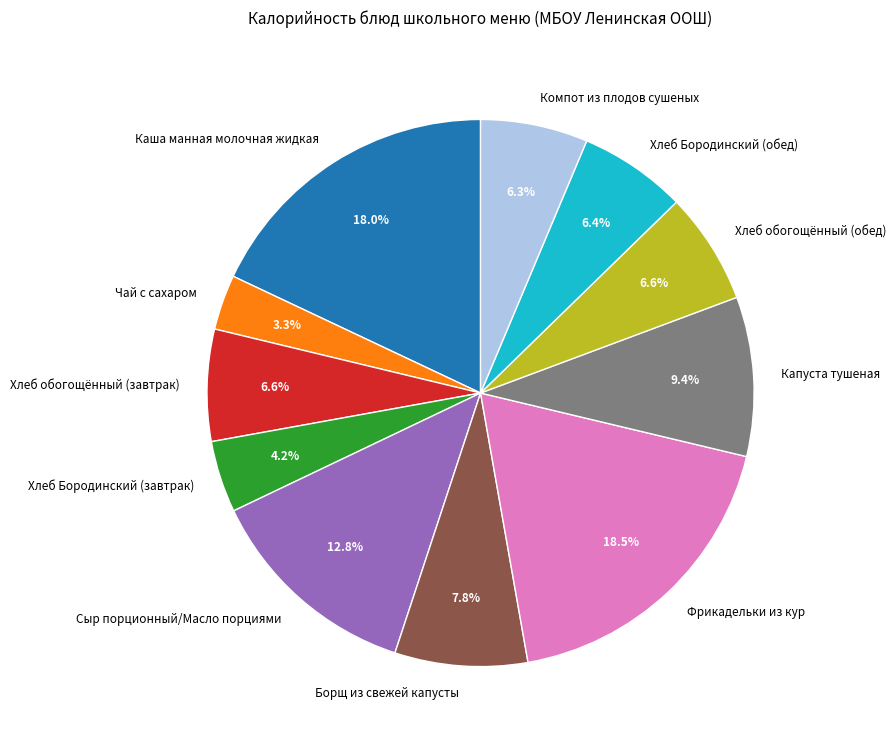

Between Хлеб обогощённый (завтрак) and Борщ из свежей капусты, which is larger?

Борщ из свежей капусты